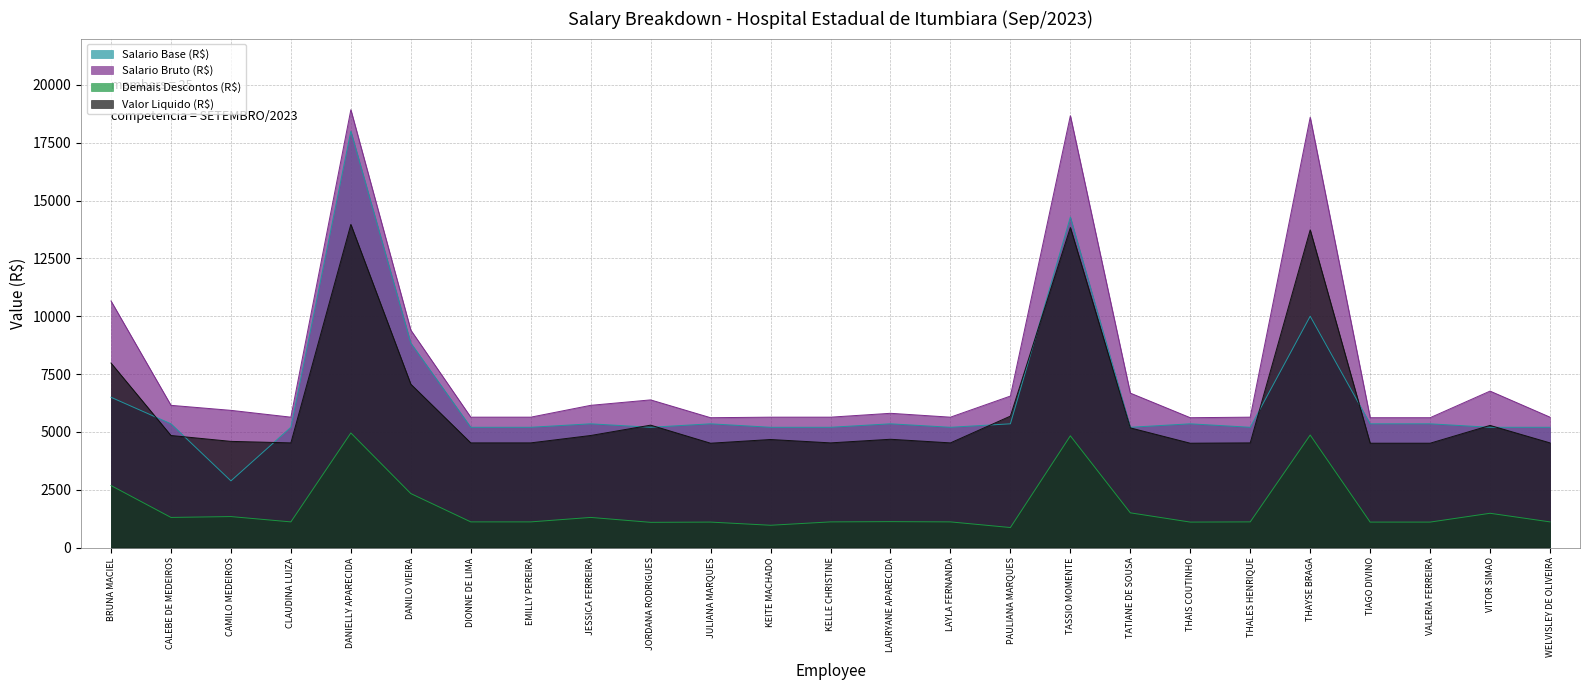

What is the average value of the Demais Descontos (R$) series?

1713.6